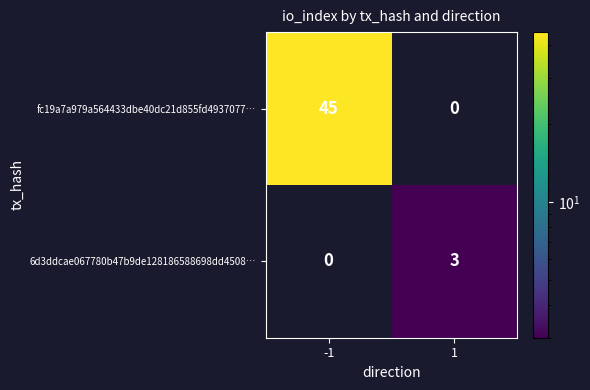

What is the difference between the maximum and minimum values in the 6d3ddcae067780b47b9de128186588698dd4508… series?

3